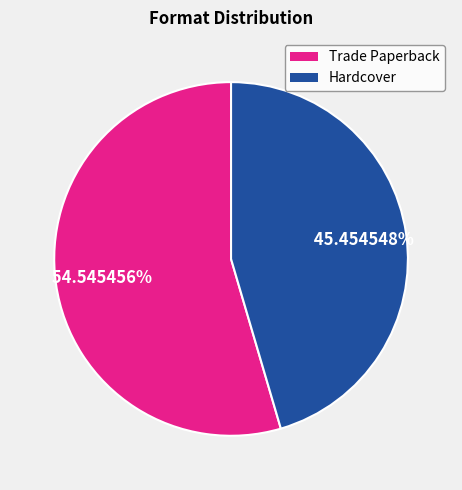

What percentage do Hardcover and Trade Paperback together represent?

100.0%